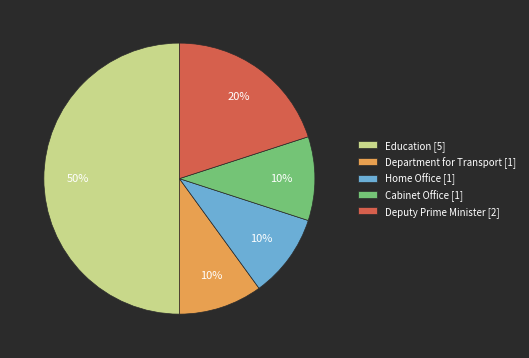

Count the number of slices in the pie.

5